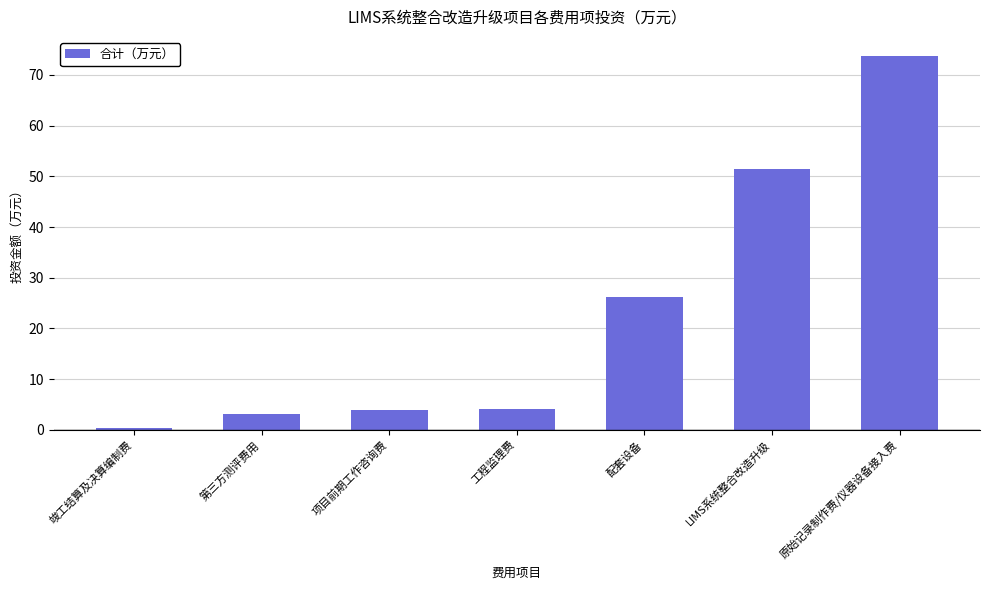

What is the smallest value displayed?

0.3